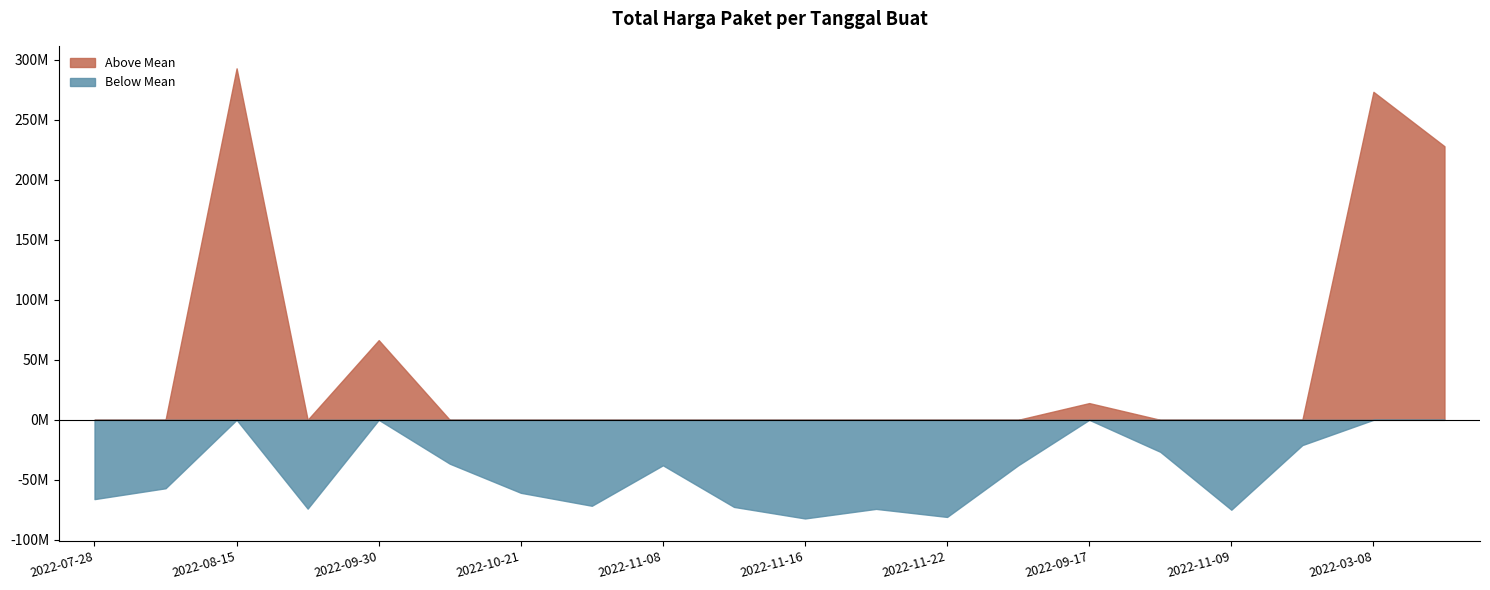

What is the change in value from 2022-11-25 to 2022-03-31?

+265981780